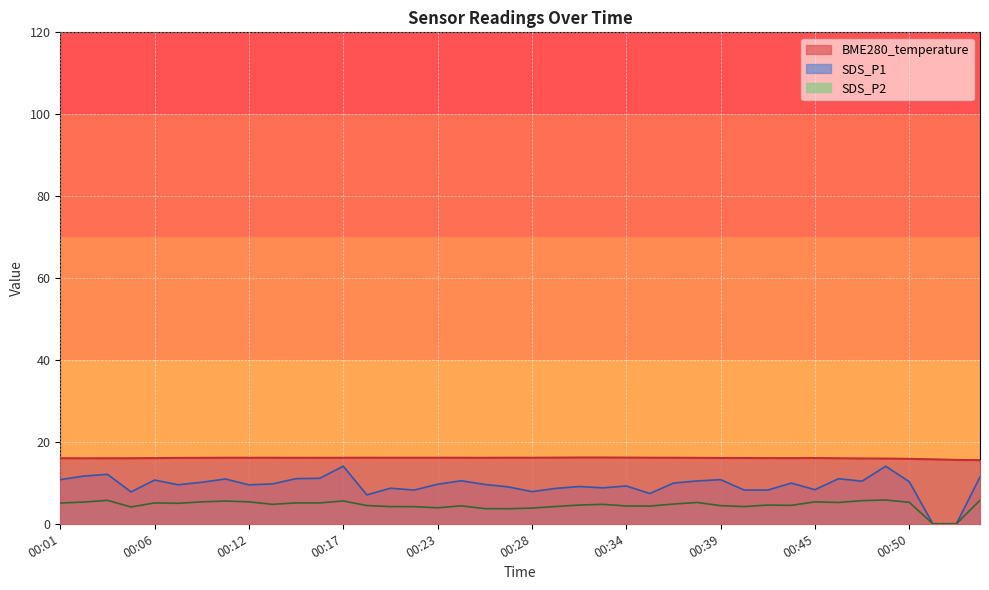

Is the value of BME280_temperature at 00:23 greater than the value of SDS_P2 at 00:12?

Yes